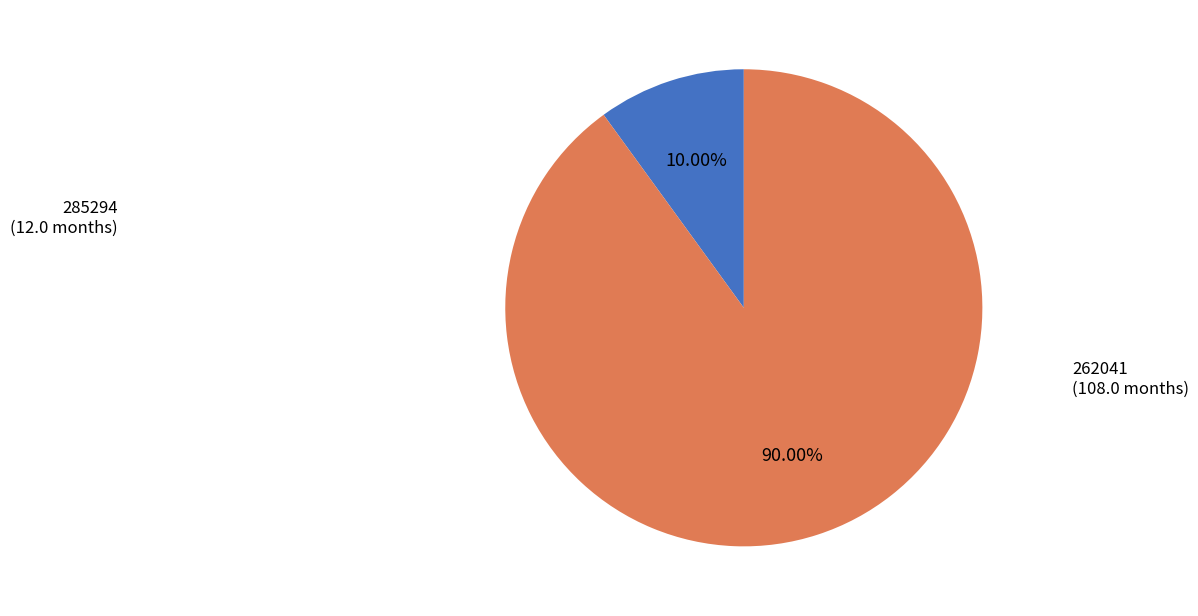

Is there any slice that represents more than half of the pie?

Yes